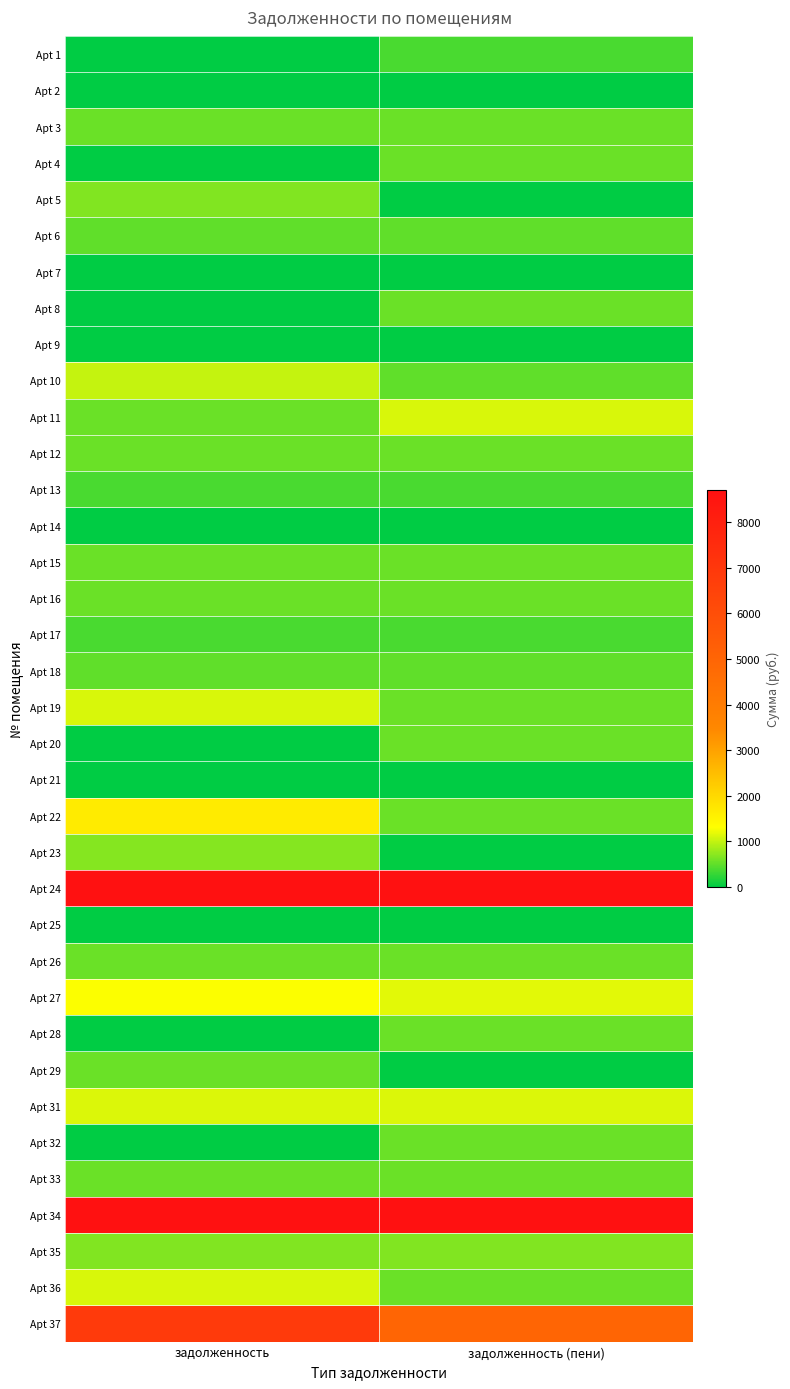

Reading left to right, list all the values displayed in this chart.

Apt 1: задолженность=0.0	задолженность (пени)=389.6
Apt 2: задолженность=0.0	задолженность (пени)=0.0
Apt 3: задолженность=545.7	задолженность (пени)=545.7
Apt 4: задолженность=0.0	задолженность (пени)=553.0
Apt 5: задолженность=676.1	задолженность (пени)=0.0
Apt 6: задолженность=501.4	задолженность (пени)=501.4
Apt 7: задолженность=0.0	задолженность (пени)=0.0
Apt 8: задолженность=0.0	задолженность (пени)=554.3
Apt 9: задолженность=0.0	задолженность (пени)=0.0
Apt 10: задолженность=1005.3	задолженность (пени)=502.7
Apt 11: задолженность=551.8	задолженность (пени)=1103.6
Apt 12: задолженность=554.3	задолженность (пени)=554.3
Apt 13: задолженность=379.8	задолженность (пени)=379.8
Apt 14: задолженность=0.0	задолженность (пени)=0.0
Apt 15: задолженность=555.5	задолженность (пени)=555.5
Apt 16: задолженность=555.5	задолженность (пени)=555.5
Apt 17: задолженность=378.5	задолженность (пени)=378.5
Apt 18: задолженность=499.0	задолженность (пени)=499.0
Apt 19: задолженность=1103.6	задолженность (пени)=551.8
Apt 20: задолженность=0.0	задолженность (пени)=549.4
Apt 21: задолженность=0.0	задолженность (пени)=0.0
Apt 22: задолженность=1666.5	задолженность (пени)=555.5
Apt 23: задолженность=684.5	задолженность (пени)=0.0
Apt 24: задолженность=19892.1	задолженность (пени)=21543.8
Apt 25: задолженность=0.0	задолженность (пени)=0.0
Apt 26: задолженность=553.0	задолженность (пени)=553.0
Apt 27: задолженность=1301.2	задолженность (пени)=1154.8
Apt 28: задолженность=0.0	задолженность (пени)=553.0
Apt 29: задолженность=556.7	задолженность (пени)=0.0
Apt 31: задолженность=1131.5	задолженность (пени)=1131.5
Apt 32: задолженность=0.0	задолженность (пени)=555.5
Apt 33: задолженность=551.8	задолженность (пени)=551.8
Apt 34: задолженность=10948.5	задолженность (пени)=12604.0
Apt 35: задолженность=676.0	задолженность (пени)=676.0
Apt 36: задолженность=1111.0	задолженность (пени)=555.4
Apt 37: задолженность=6845.1	задолженность (пени)=5005.4